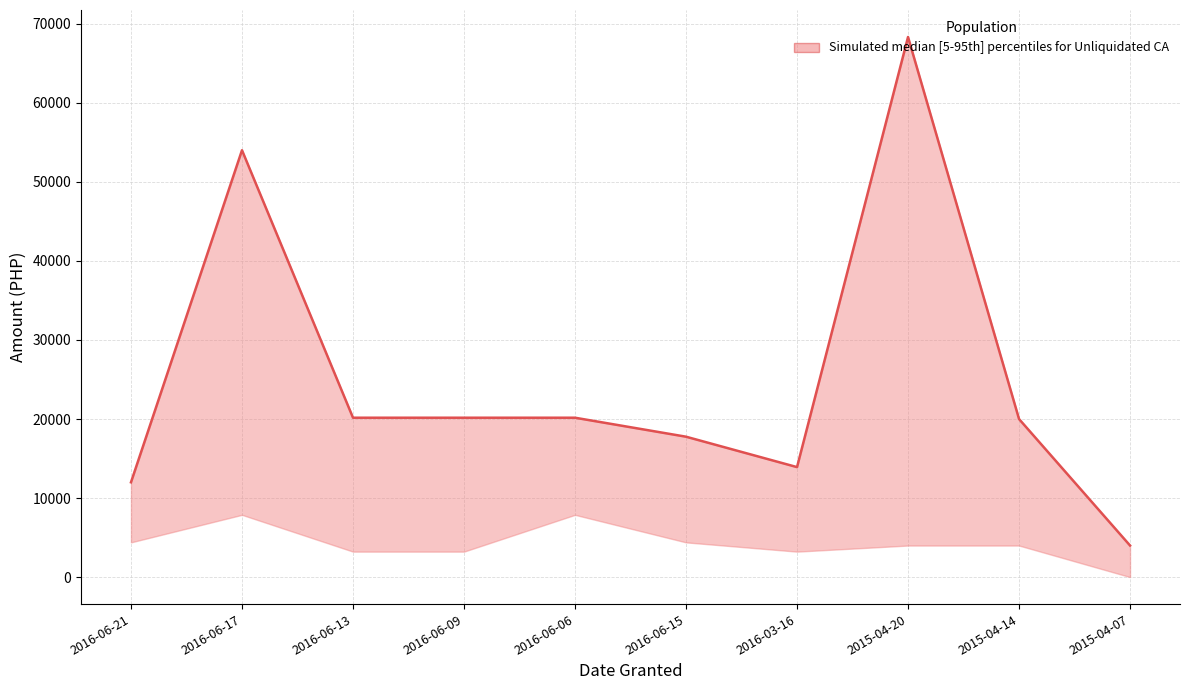

Rank the categories by value from highest to lowest.

2015-04-20, 2016-06-17, 2016-06-13, 2016-06-09, 2016-06-06, 2015-04-14, 2016-06-15, 2016-03-16, 2016-06-21, 2015-04-07